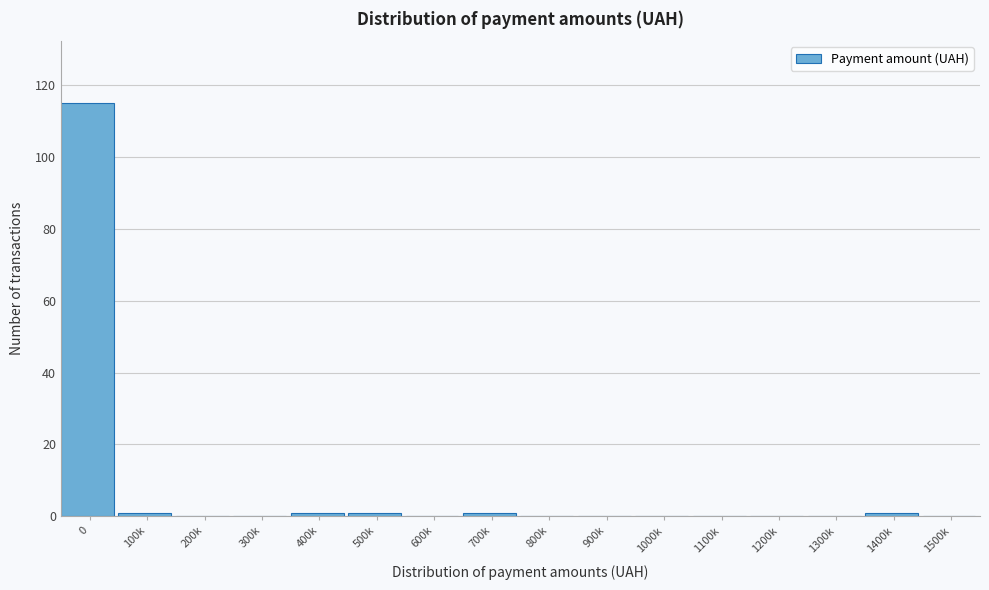

Reading left to right, extract all data points from this chart.

0=115	100k=1	200k=0	300k=0	400k=1	500k=1	600k=0	700k=1	800k=0	900k=0	1000k=0	1100k=0	1200k=0	1300k=0	1400k=1	1500k=0